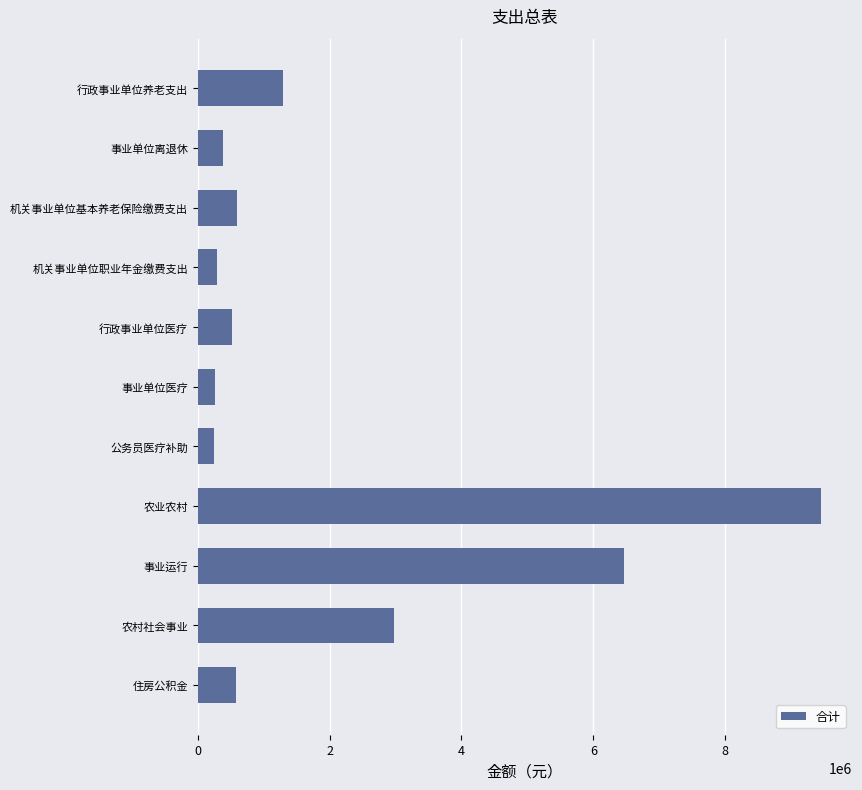

What is the difference between the maximum and second lowest values?

9188334.9